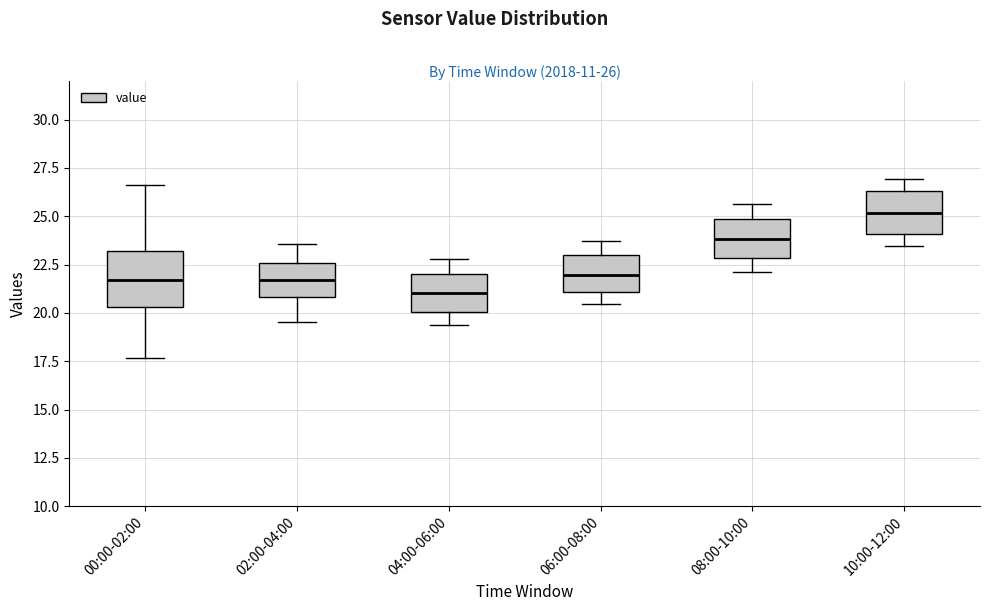

Which box has the lowest median line?

04:00-06:00